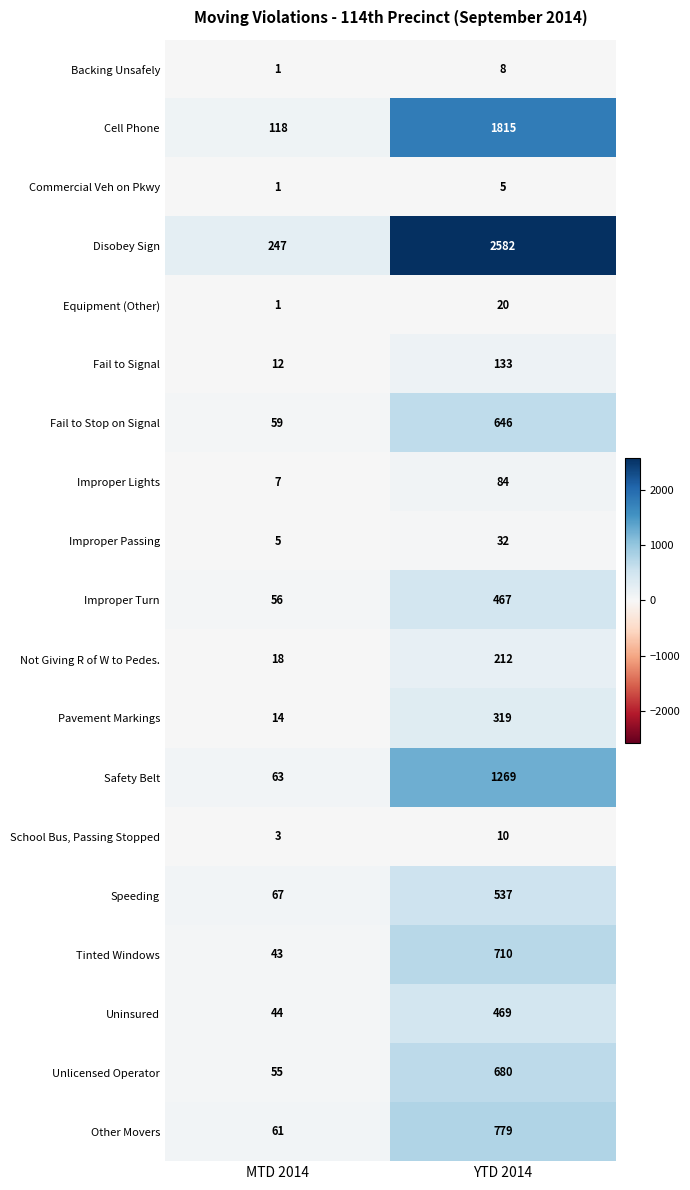

Is the value of Pavement Markings at MTD 2014 greater than the value of Uninsured at YTD 2014?

No